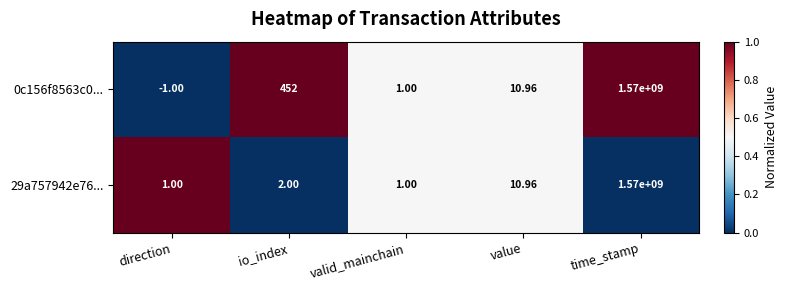

Which category has the highest value across all series?

time_stamp